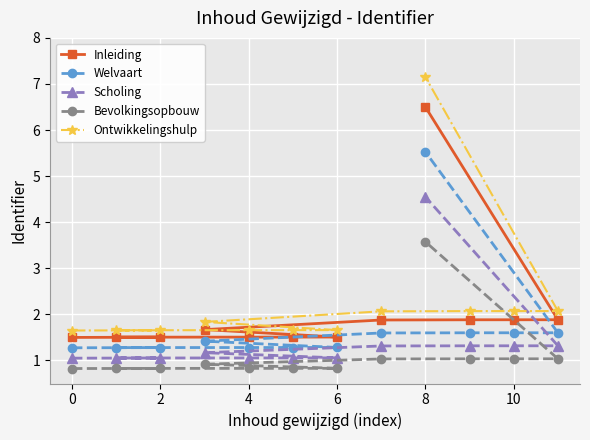

List the series in order of their peak value, highest first.

Ontwikkelingshulp, Inleiding, Welvaart, Scholing, Bevolkingsopbouw